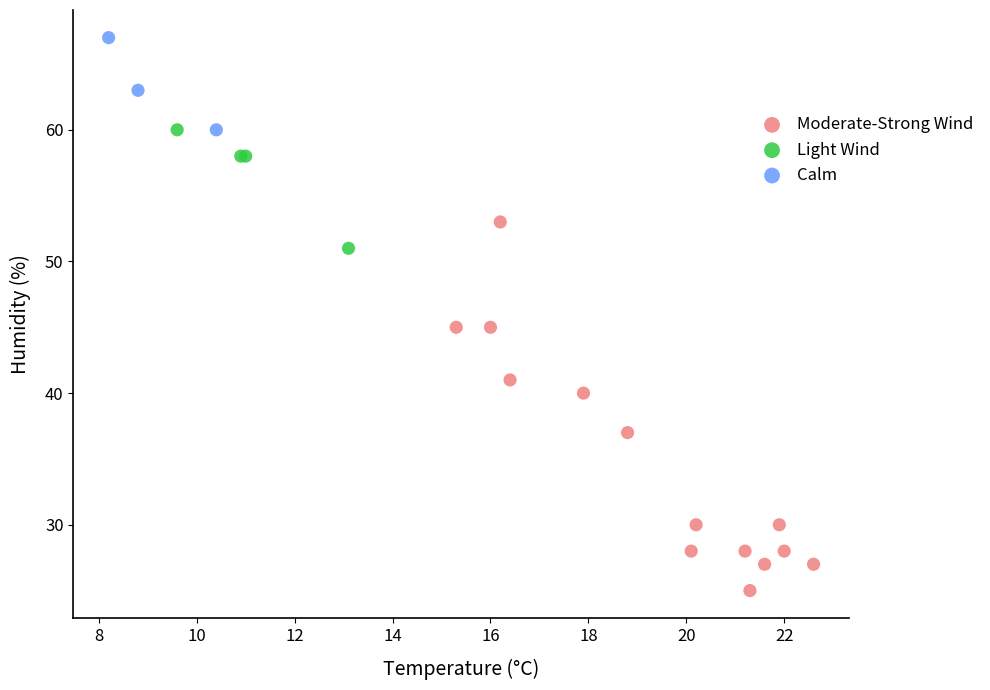

Which series contains the highest Y value?

Calm